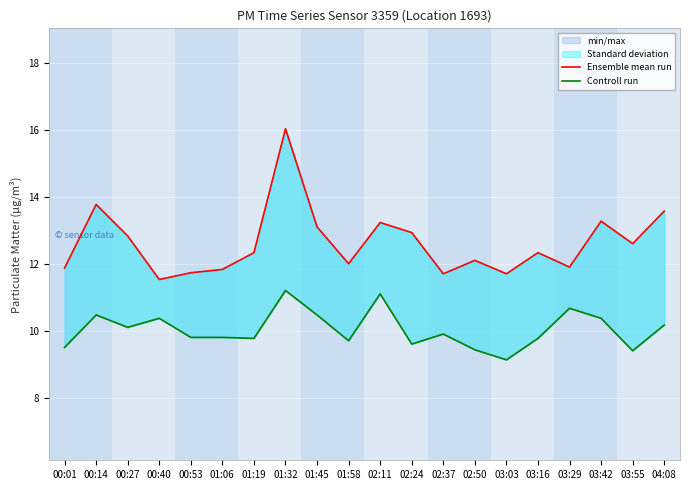

Rank the categories by Ensemble mean run value from highest to lowest.

01:32, 00:14, 04:08, 03:42, 02:11, 01:45, 02:24, 00:27, 03:55, 01:19, 03:16, 02:50, 01:58, 03:29, 00:01, 01:06, 00:53, 02:37, 03:03, 00:40